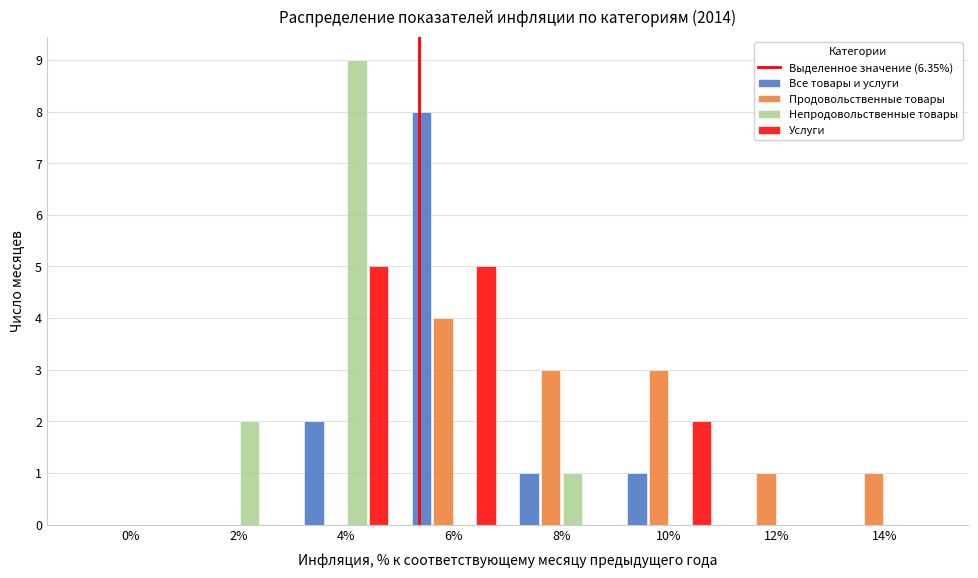

True or false: Продовольственные товары has a value of 4 at 6%.

True